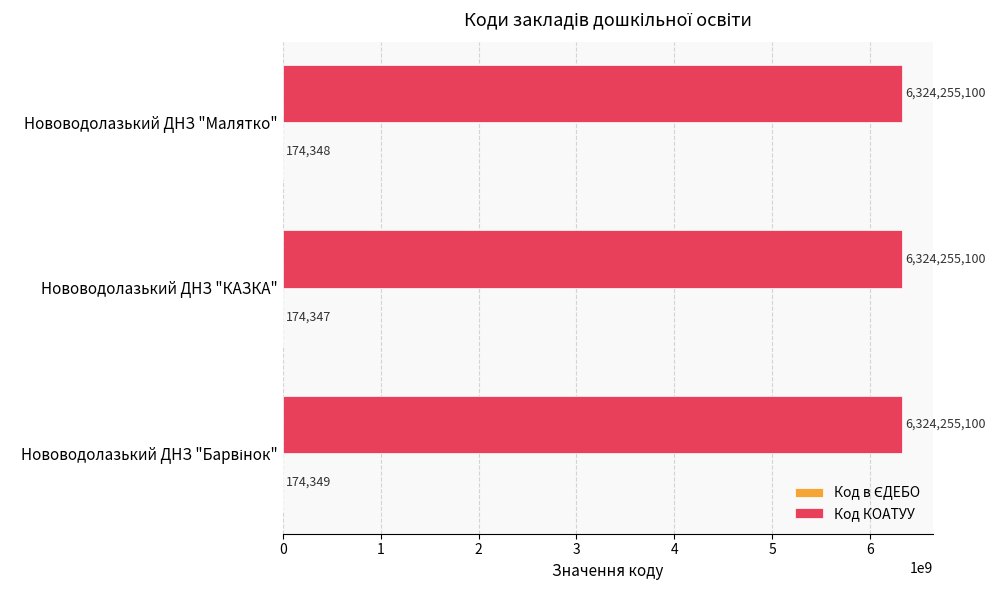

What is the sum of all Код КОАТУУ values?

18972765300